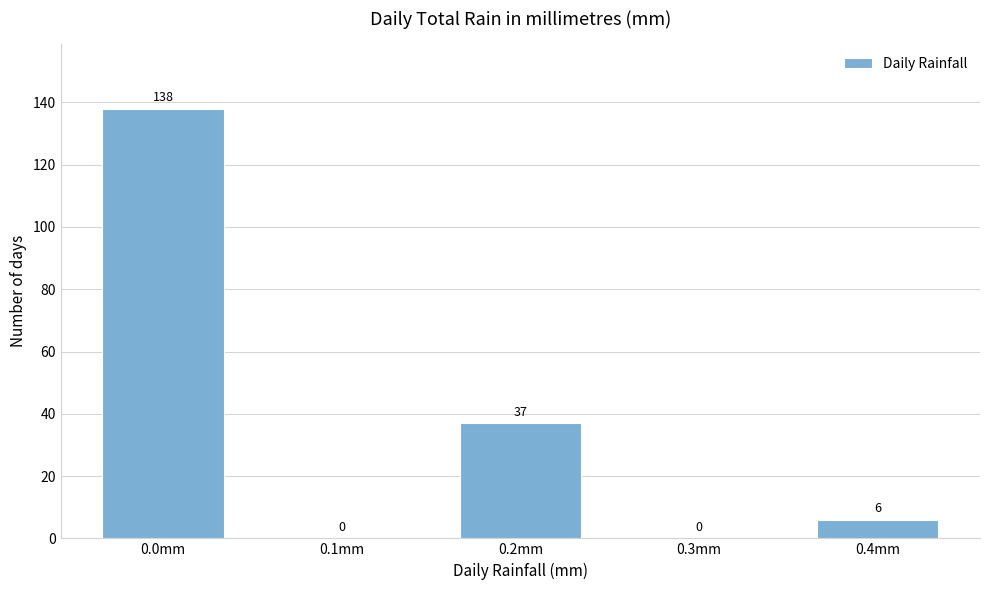

Over which range of the x-axis is the bar tallest?

-0.05 to 0.05